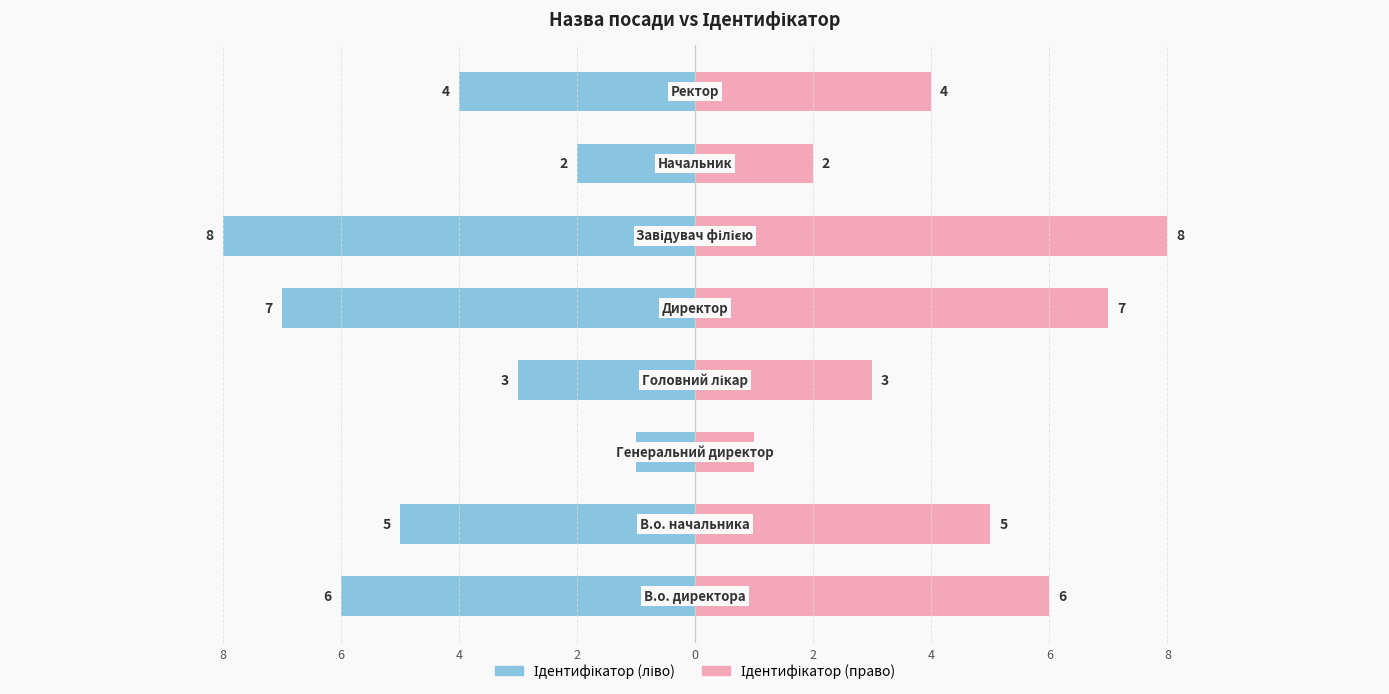

What is the difference between the Ідентифікатор (ліво) values at 6 and 2?

3